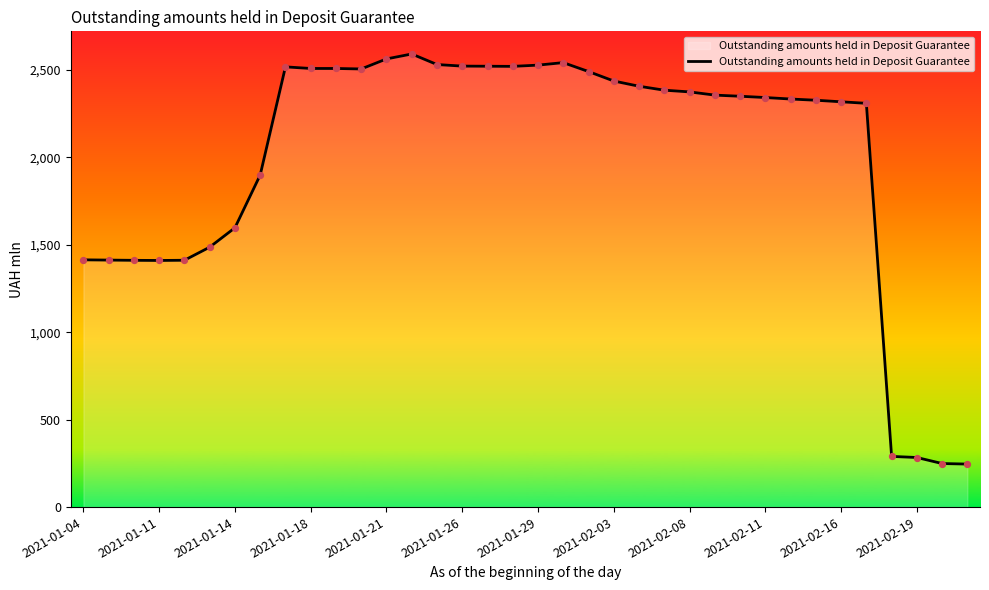

What is the difference between the maximum and minimum values?

2344.9